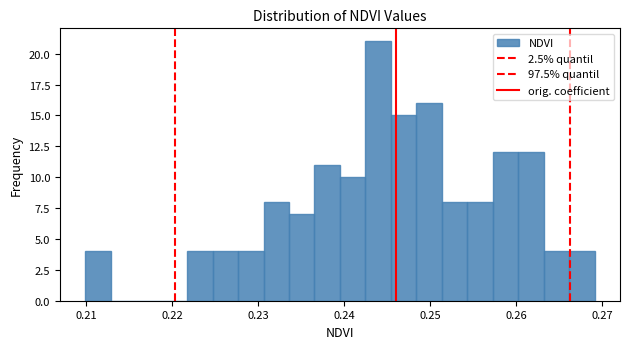

Around what value on the x-axis is the tallest bar? Give the approximate position of its centre, as read against the axis.

0.244